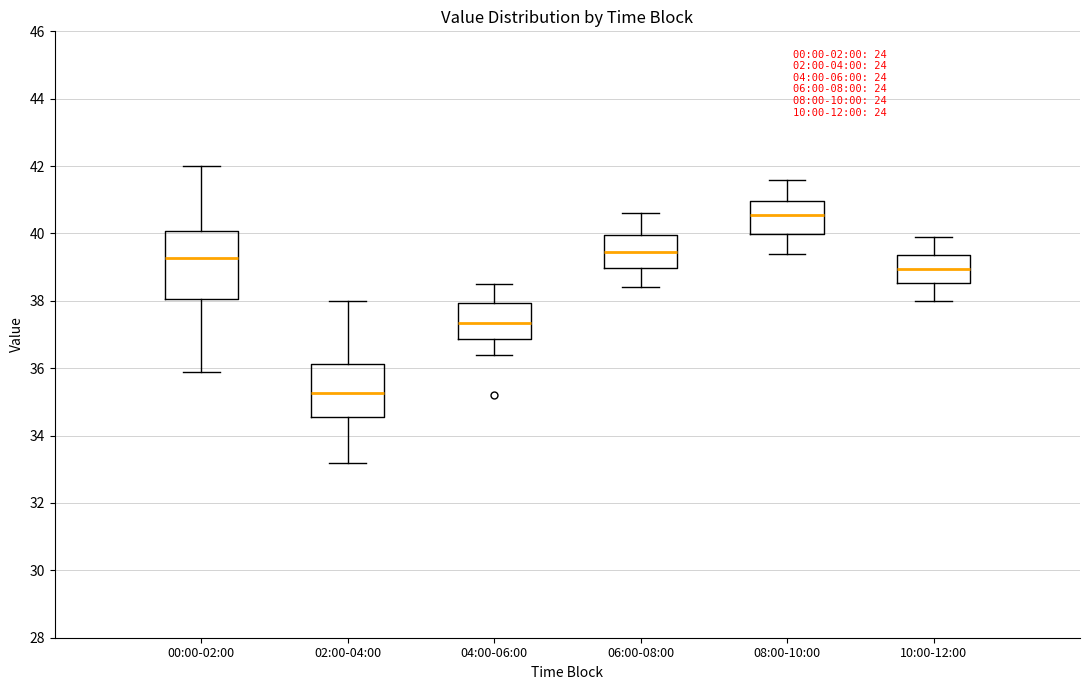

Which box's median line is the lowest?

02:00-04:00